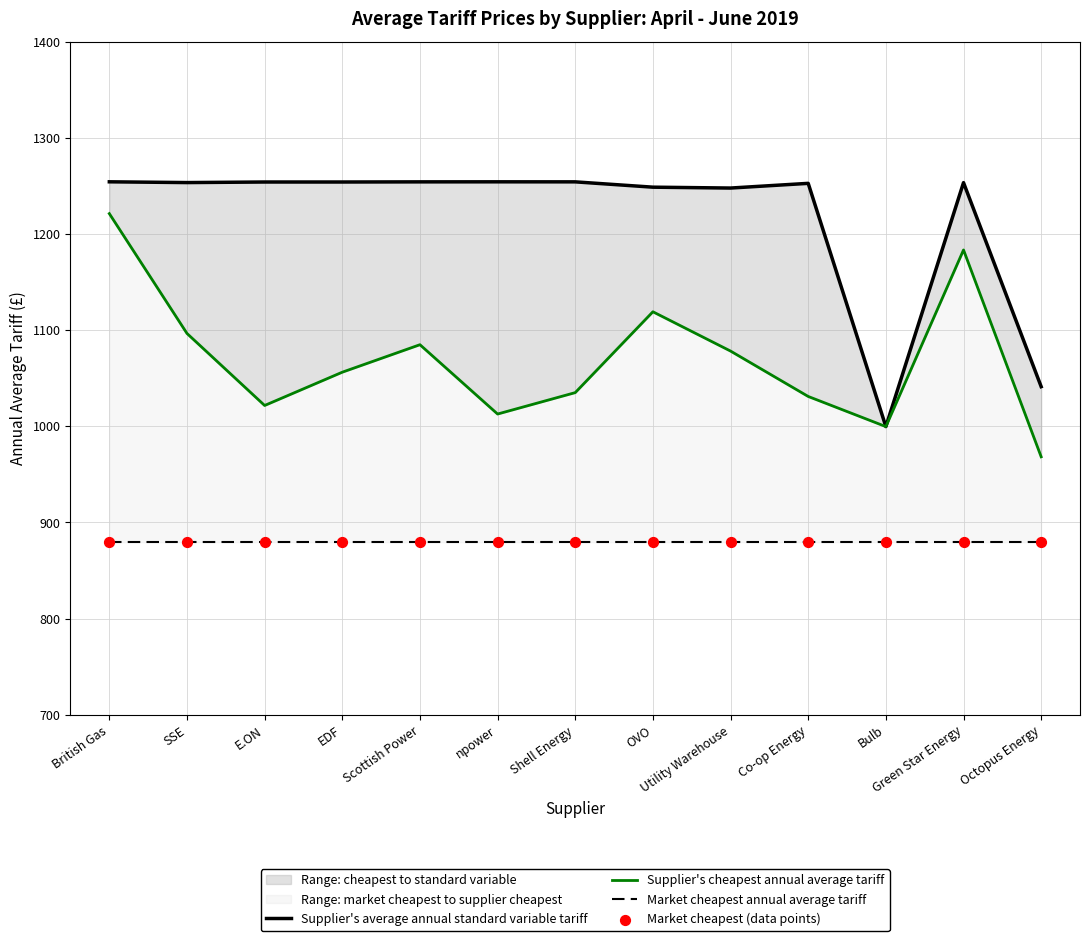

Which series contains the lowest Y value?

Market cheapest annual average tariff